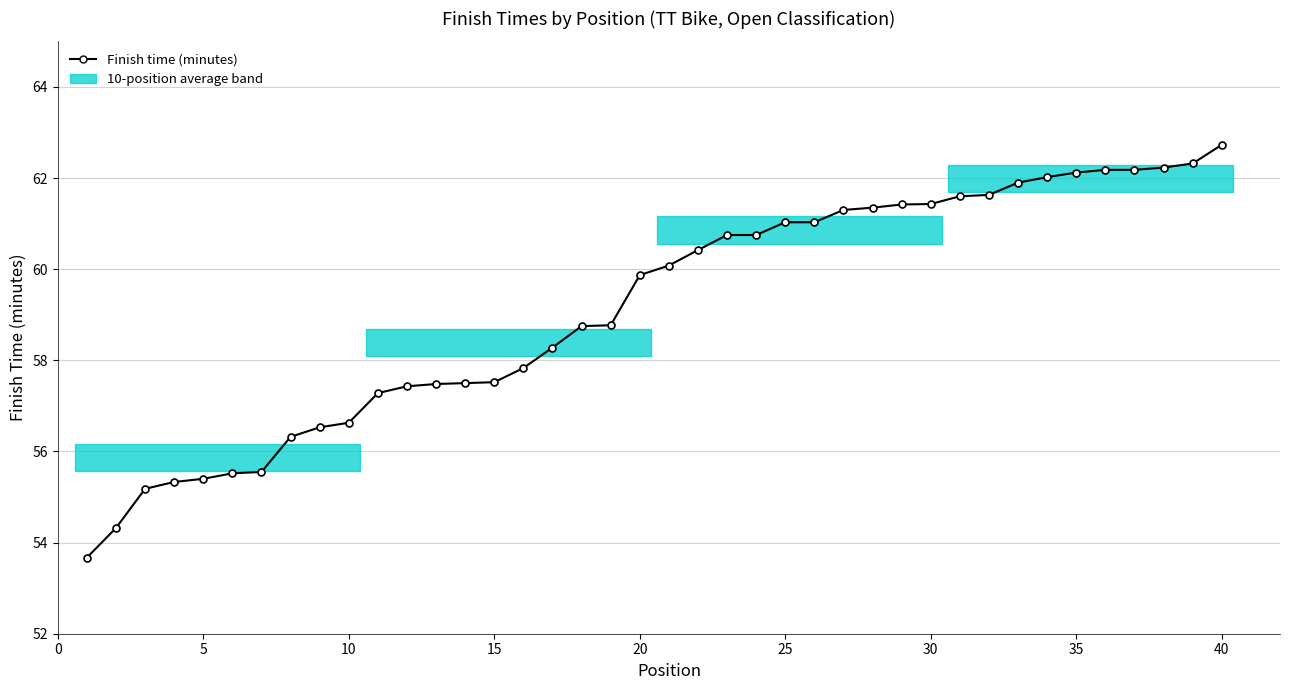

Is this an area chart (filled region under the line)?

No